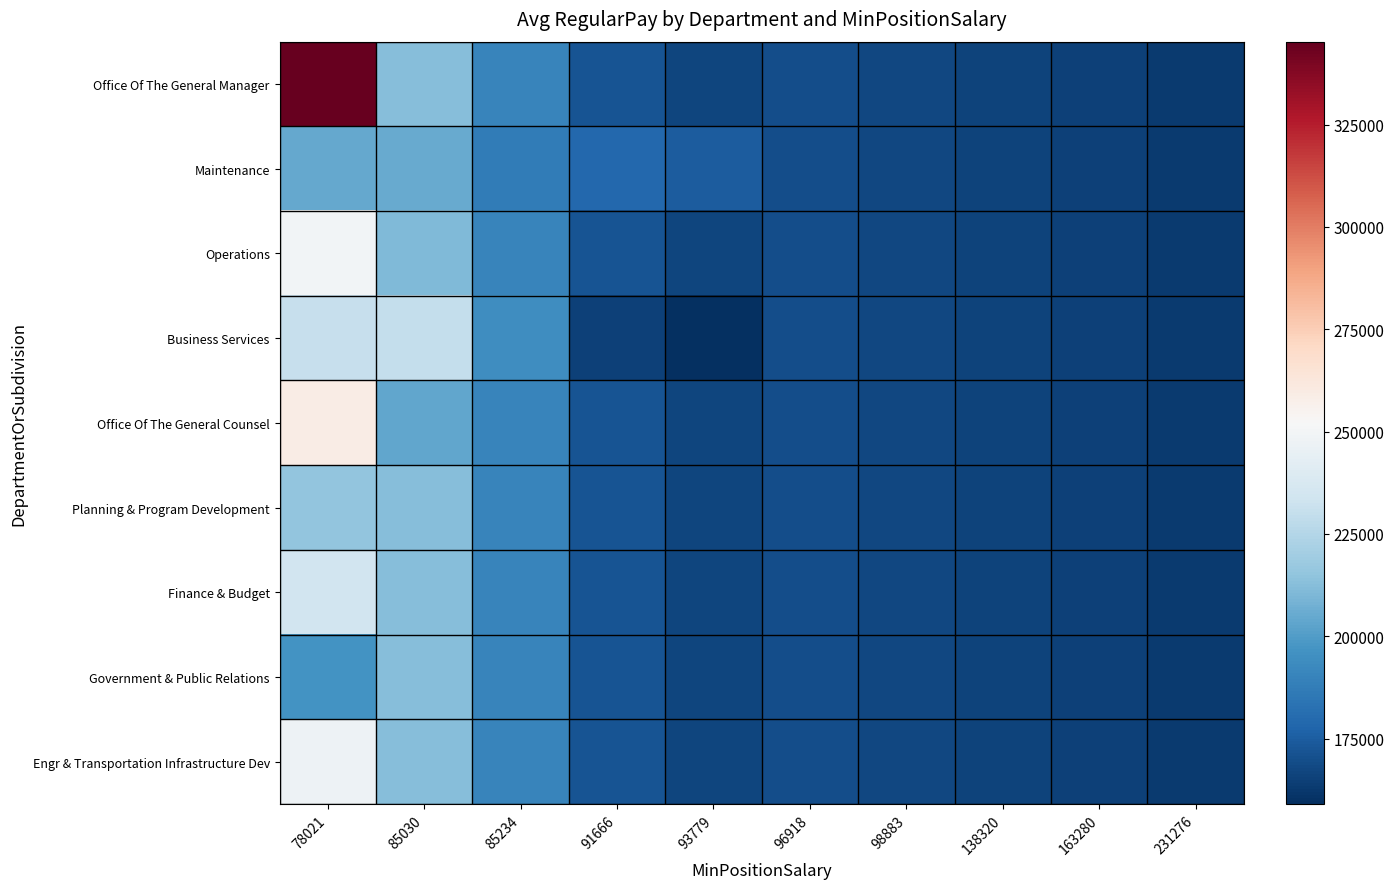

Rank the series by their maximum value, from highest to lowest.

Office Of The General Manager, Office Of The General Counsel, Operations, Engr & Transportation Infrastructure Dev, Finance & Budget, Business Services, Planning & Program Development, Government & Public Relations, Maintenance